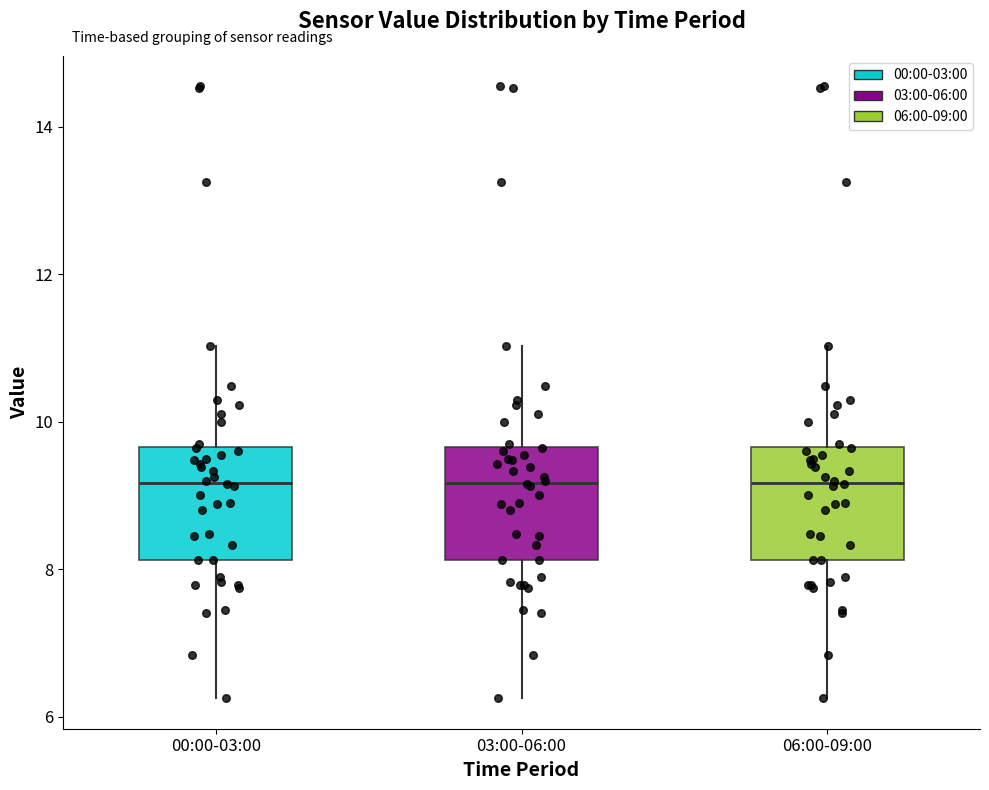

Reading left to right, read every box against the y-axis: the position of its median line, the range the box covers, and the ends of its whiskers. The values are not printed on the chart, so give them approximately, as read against the axis.

00:00-03:00: median 9.2, box 8.2 to 9.6, whiskers 6.2 to 11.0
03:00-06:00: median 9.2, box 8.2 to 9.6, whiskers 6.2 to 11.0
06:00-09:00: median 9.2, box 8.2 to 9.6, whiskers 6.2 to 11.0